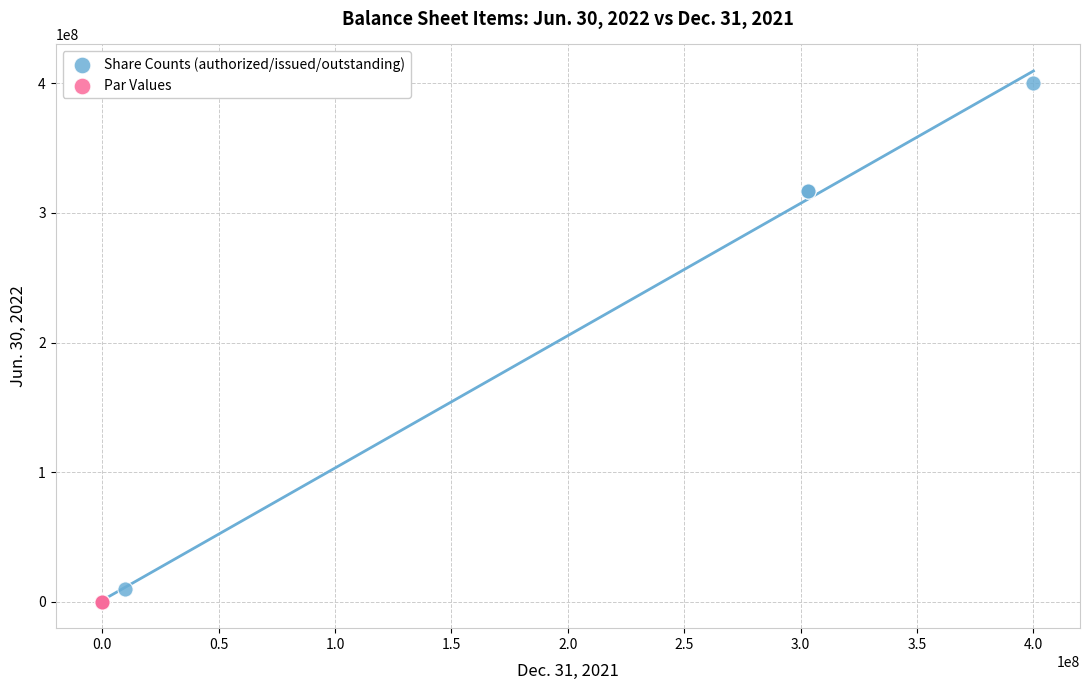

What are all the series names shown in the legend?

Share Counts (authorized/issued/outstanding), Par Values